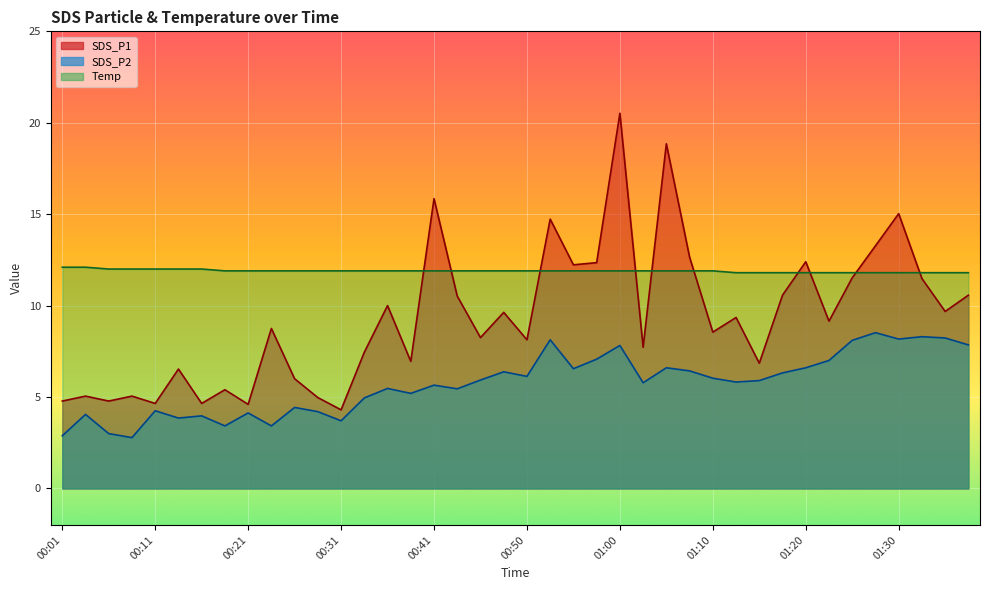

What is the approximate value of SDS_P2 at 00:14?

3.9